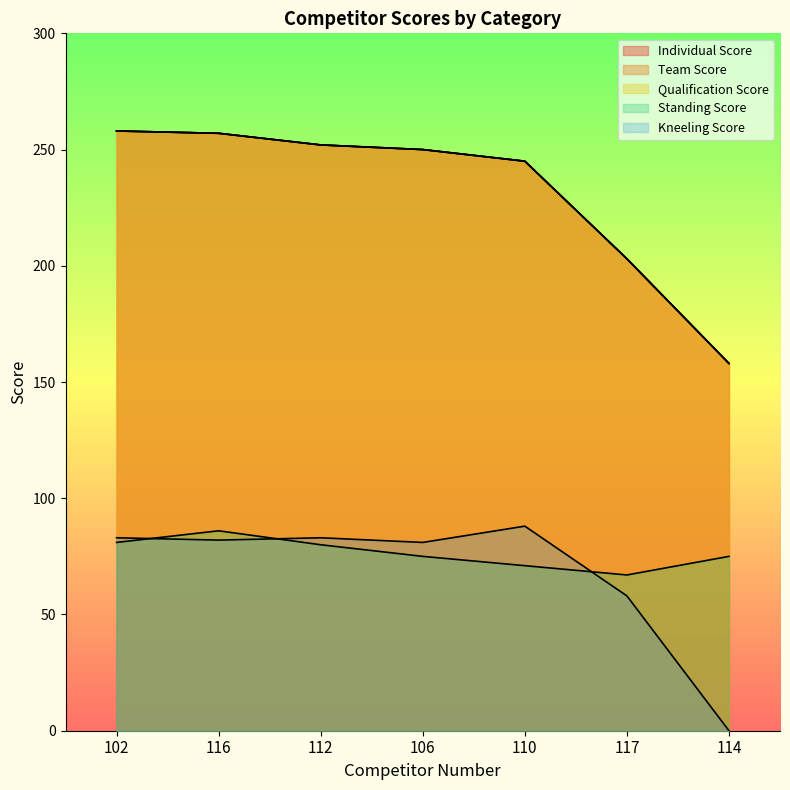

What is the sum of the Individual Score values at 112 and 102?

510